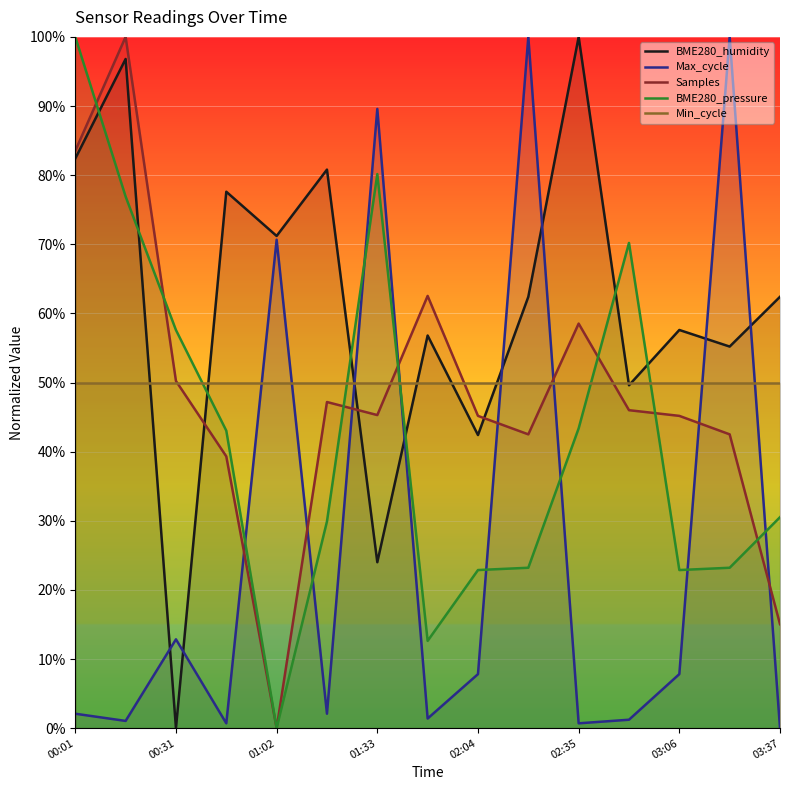

Which category has the highest value in the BME280_pressure series?

00:01